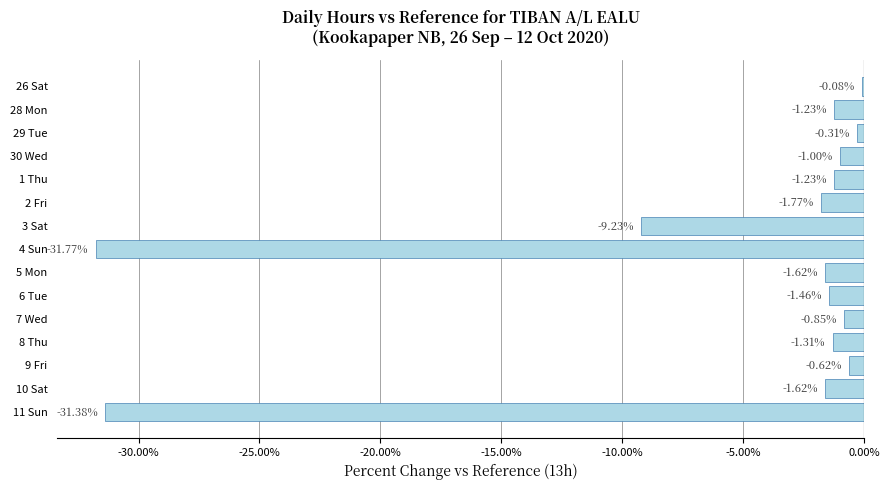

What is the change in value from 11 Sun to 29 Tue?

+31.1